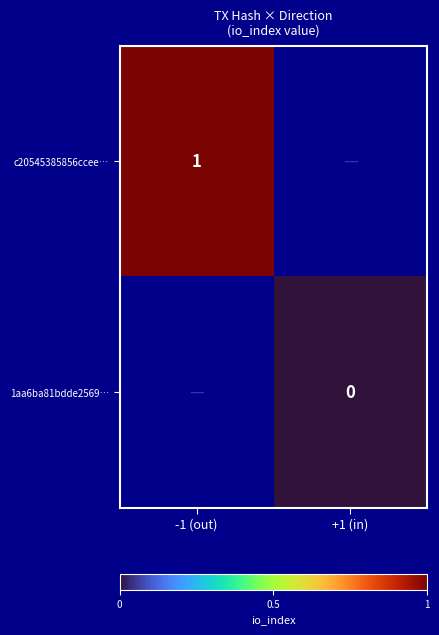

Which category has the lowest value across all series?

+1 (in)